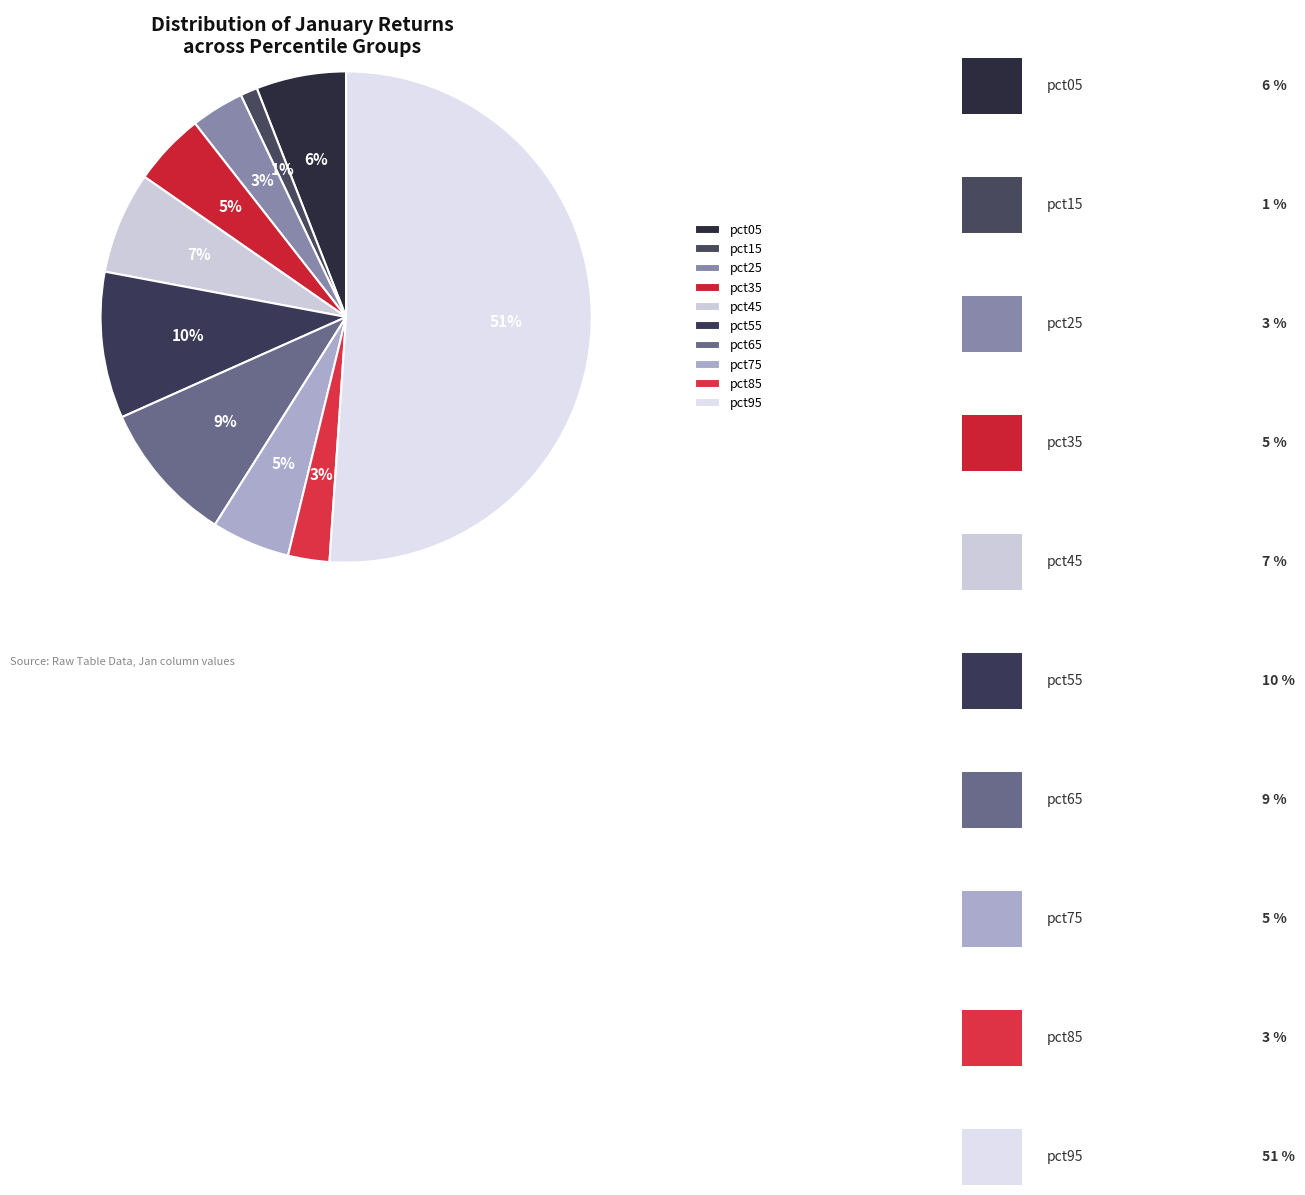

To the nearest percent, what is the average slice percentage?

10%